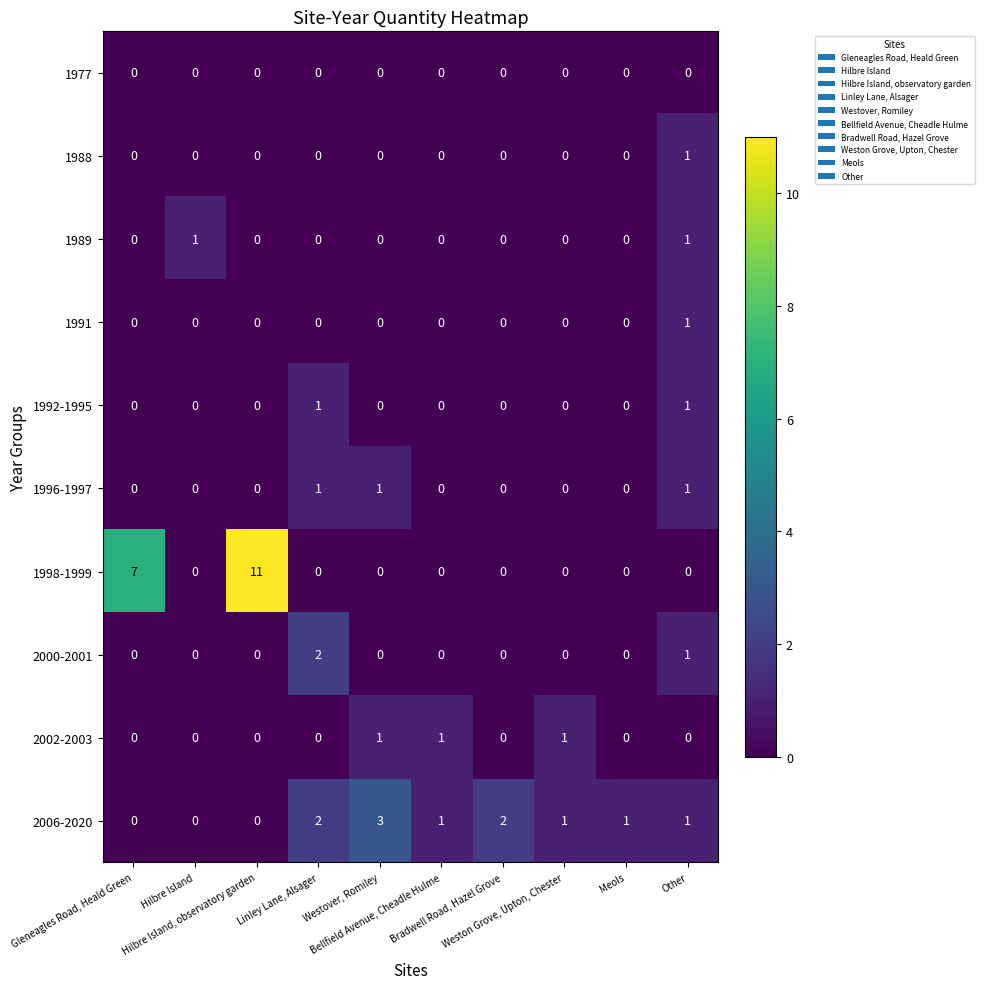

What is the spread (max minus min) of values at Gleneagles Road, Heald Green?

7